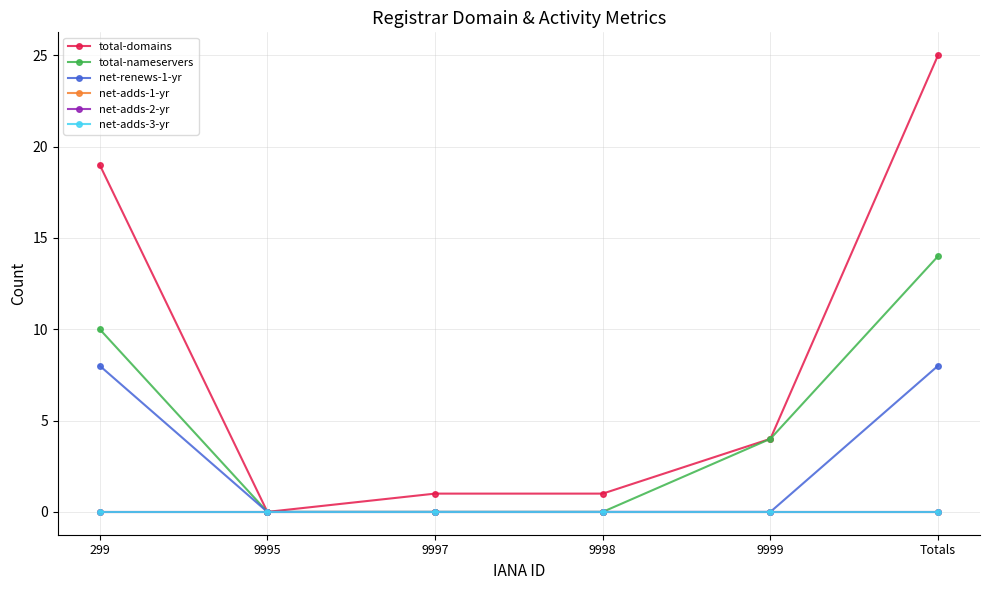

At which category does the chart reach its minimum across all series?

9995